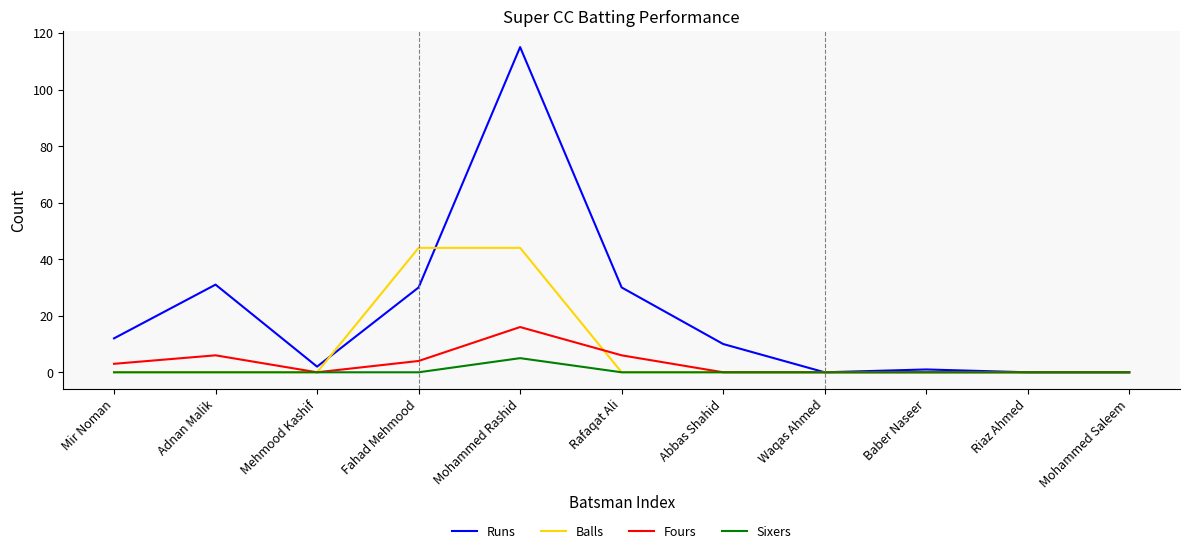

Which series has the largest total across all categories?

Runs